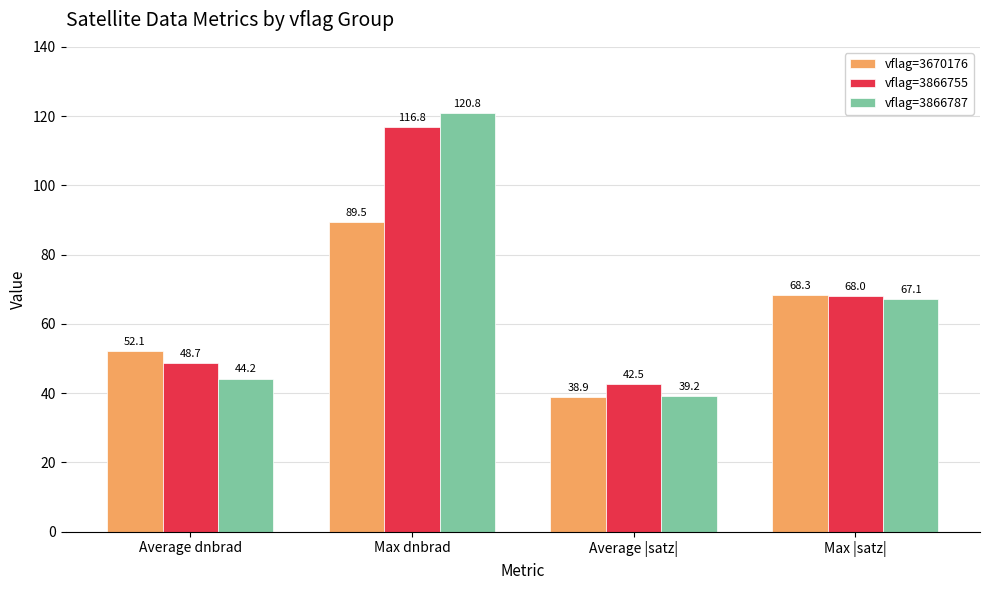

The value of vflag=3866787 at Average dnbrad is 18.7. True or false?

False